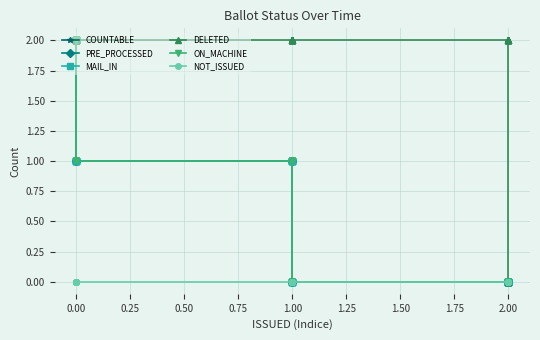

True or false: NOT_ISSUED has more than 2 interior local peaks.

False